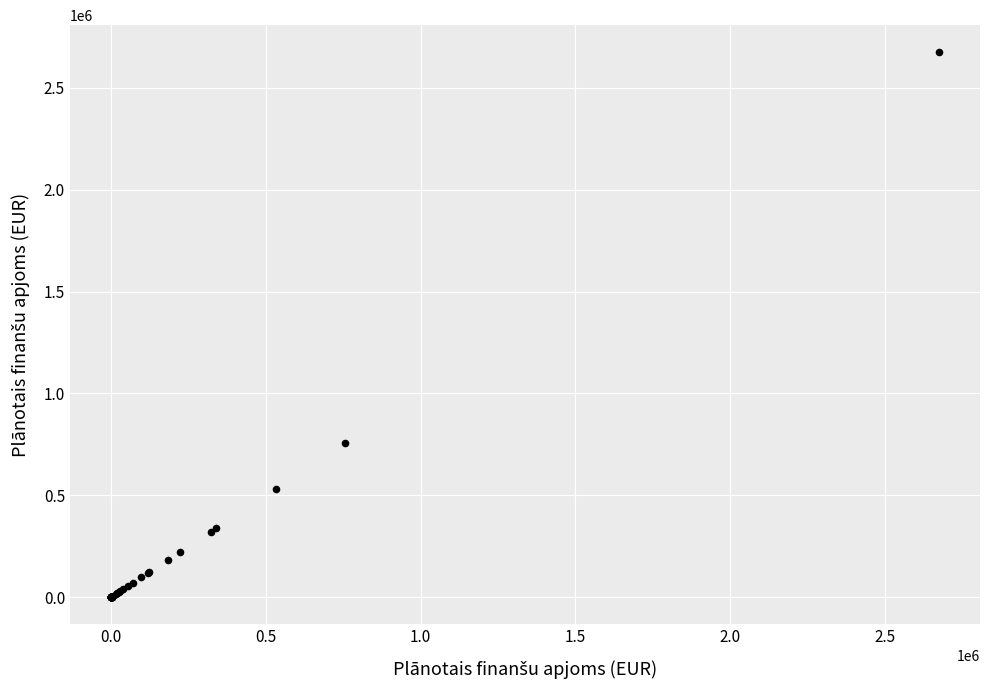

What Y value in the scatter plot is closest to 1336945?

755043